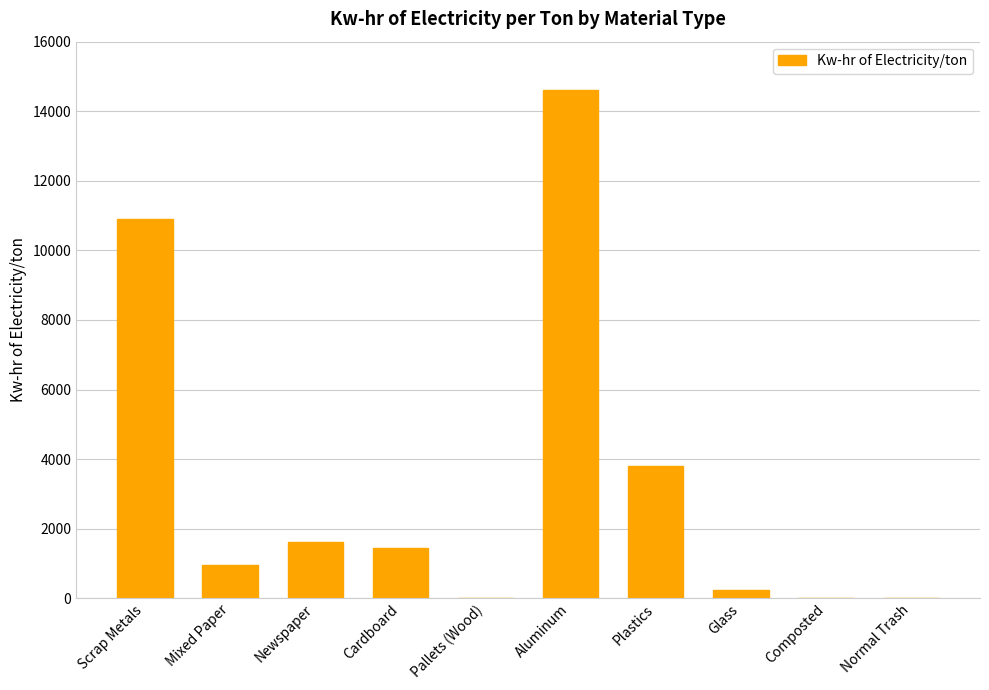

How many distinct data groups are displayed?

1